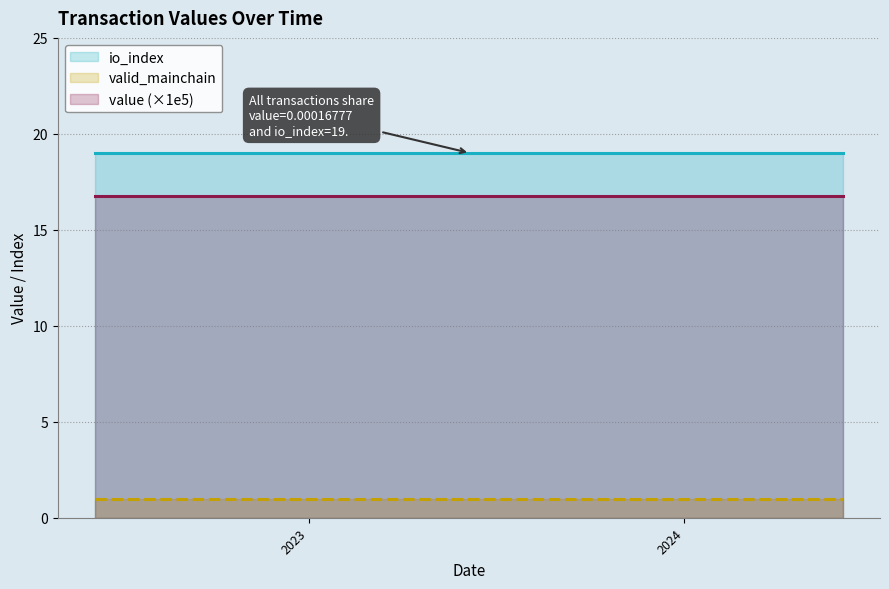

True or false: io_index and valid_mainchain cross at least once.

False